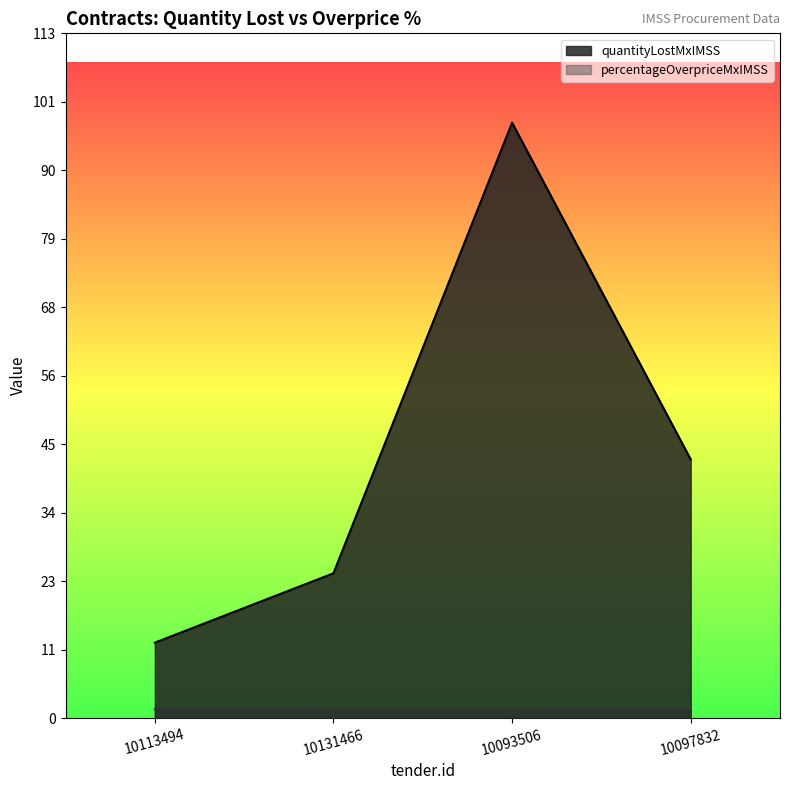

What is the label of the 3rd point from the left?

10093506